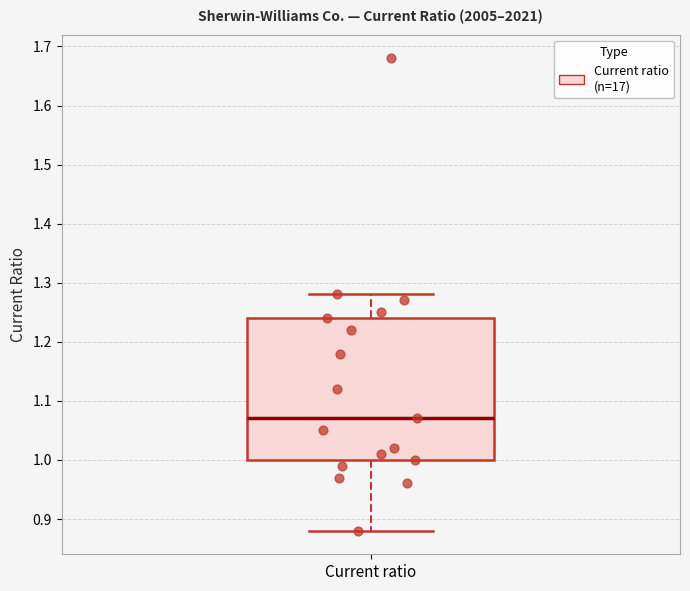

Where is the lower edge of the box for Current ratio on the y-axis? The values are not printed on the chart, so give them approximately, as read against the axis.

1.00